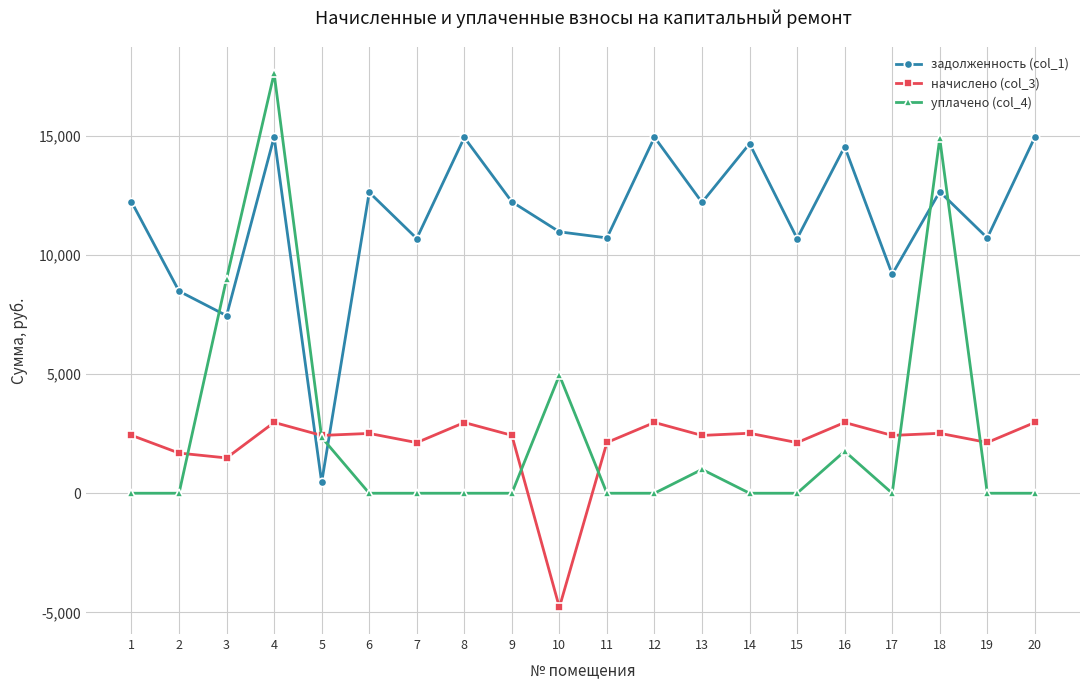

What is the value of the задолженность (col_1) point at the 18th from the left?

12647.4